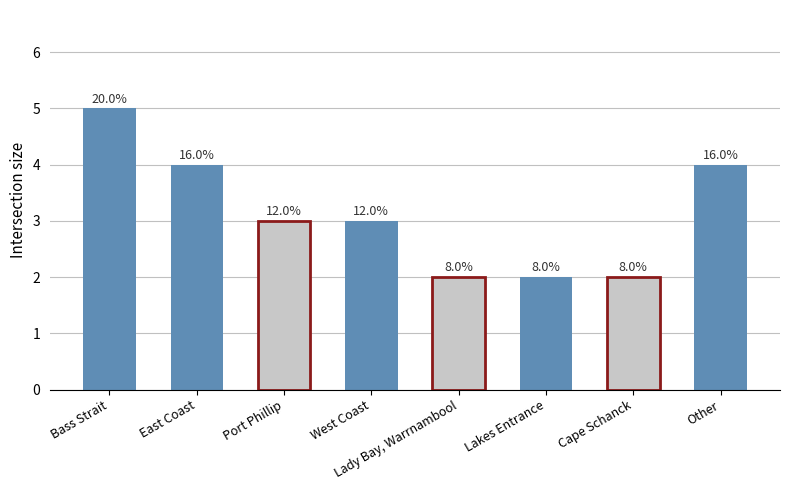

The value at Lady Bay, Warrnambool is 2. True or false?

True